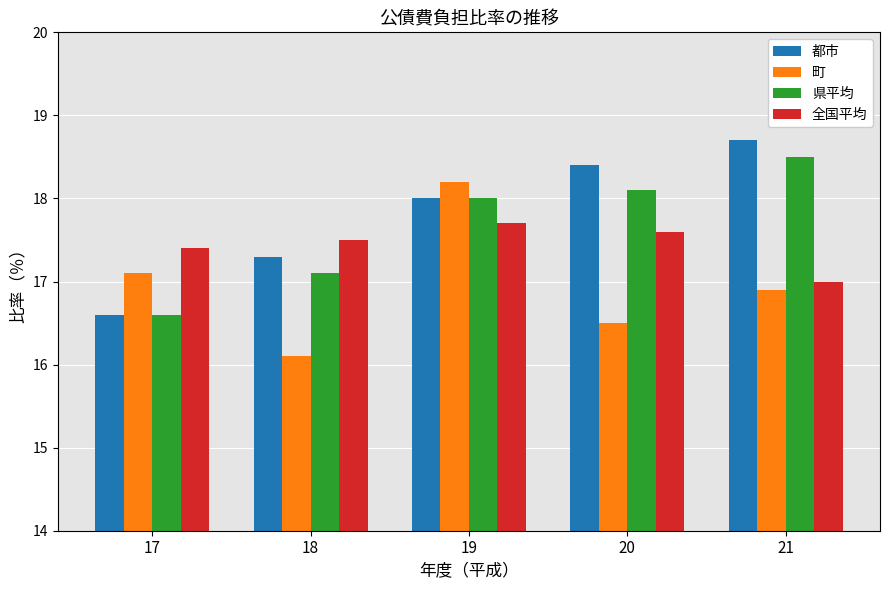

List the series in order of their overall mean, highest first.

都市, 県平均, 全国平均, 町